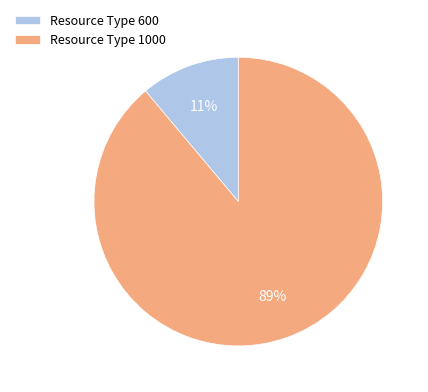

To the nearest percent, what is the difference between the Resource Type 600 and Resource Type 1000 slice percentages?

78%